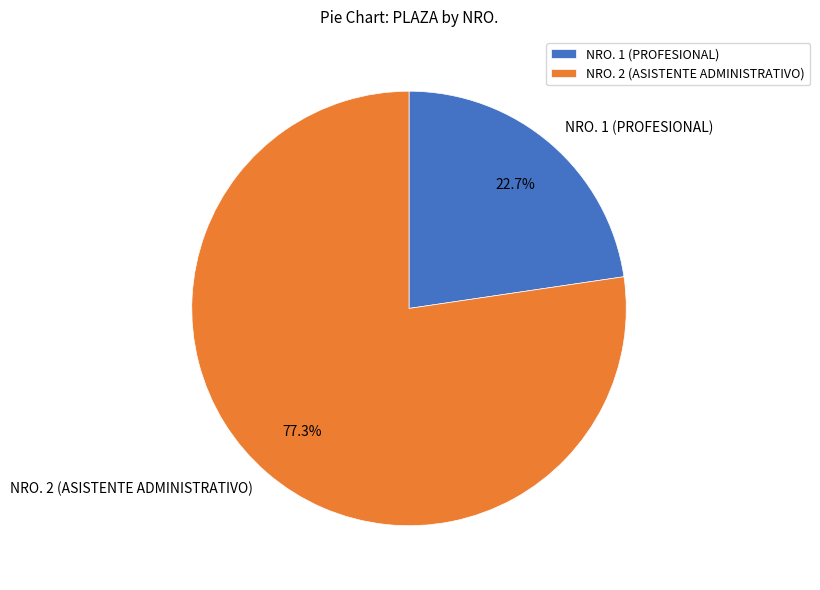

Do NRO. 2 (ASISTENTE ADMINISTRATIVO) and NRO. 1 (PROFESIONAL) together represent more than half of the pie?

Yes